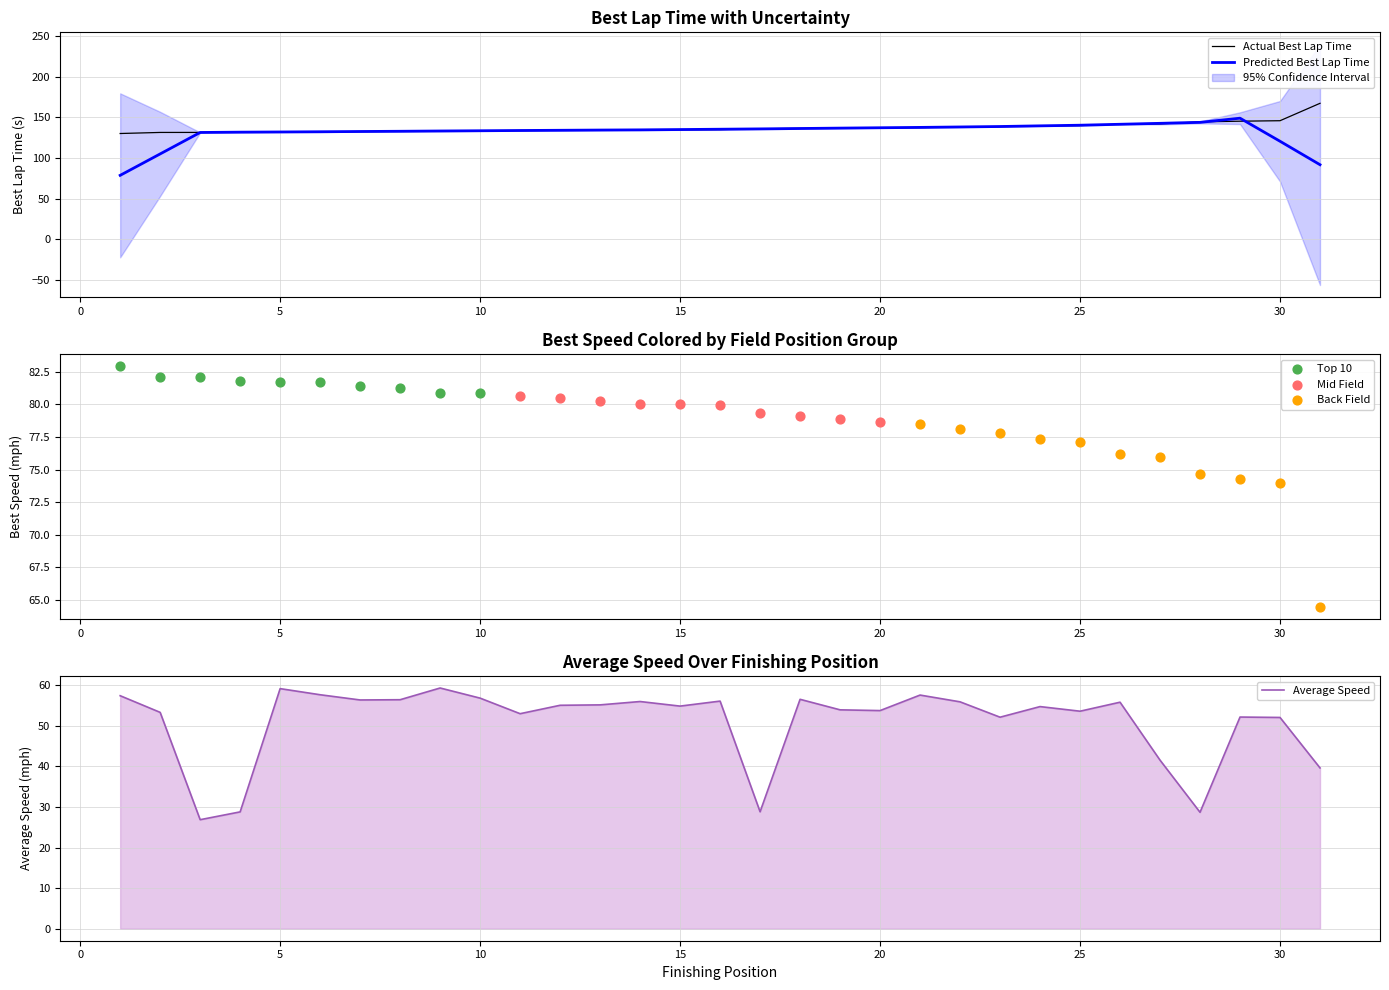

Is the value of Average Speed at 27 greater than the value of Best Lap time at 21?

No